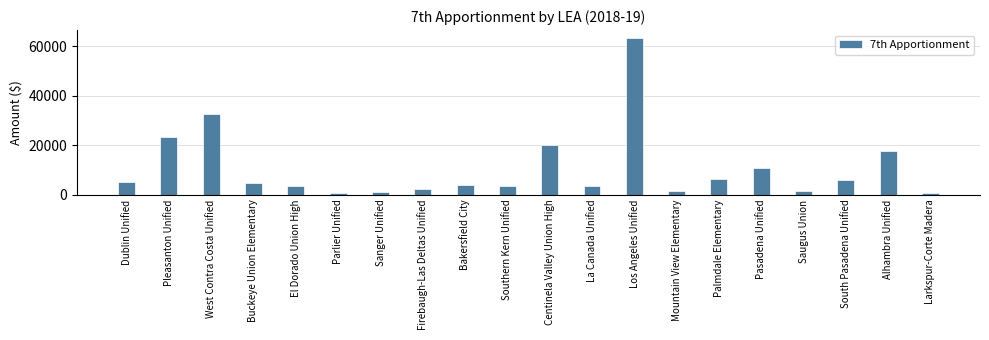

Is it true that the value at Los Angeles Unified is 107061?

False